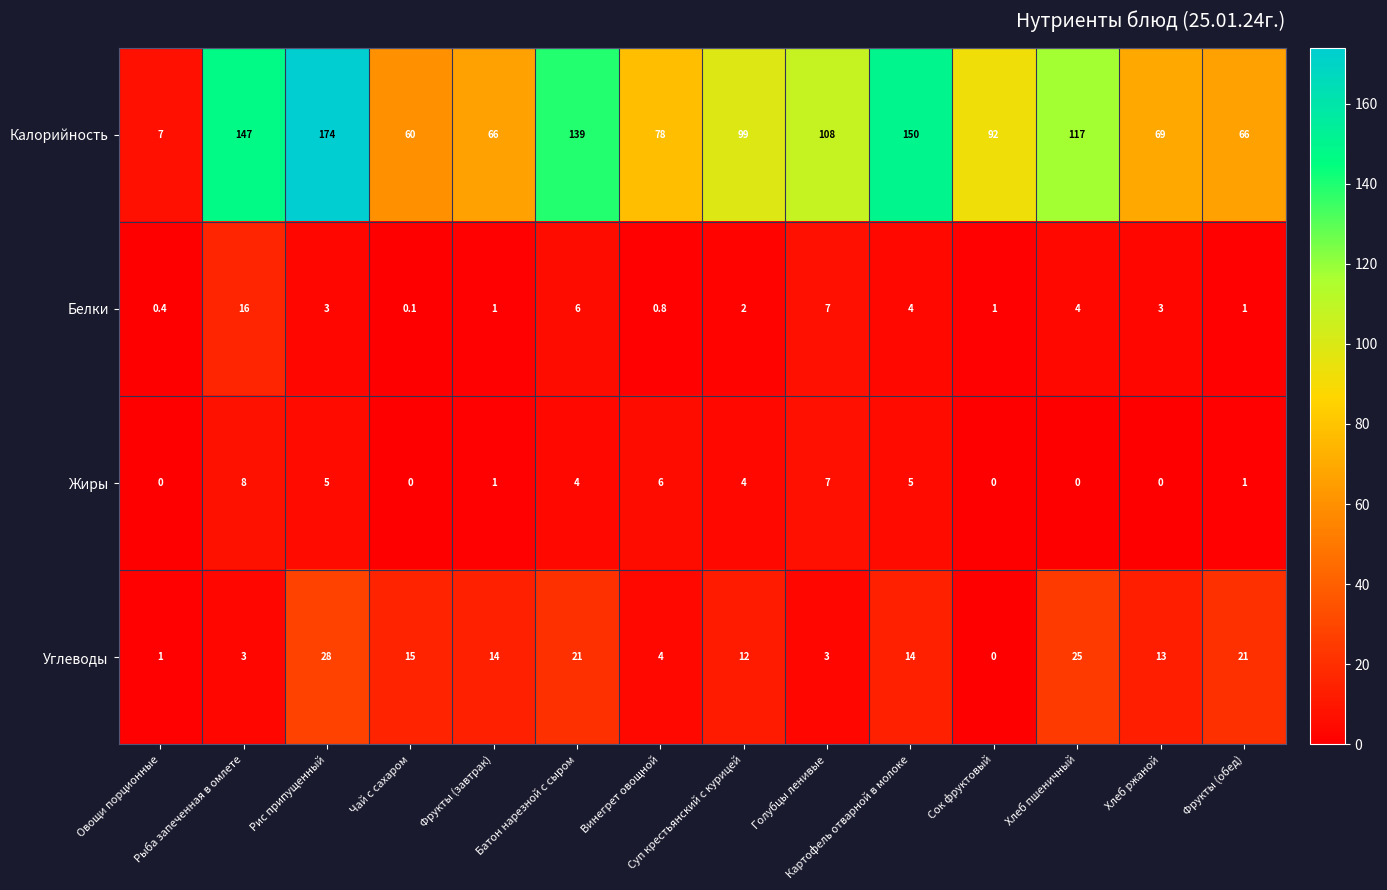

How many Жиры values are between 0 and 5?

11